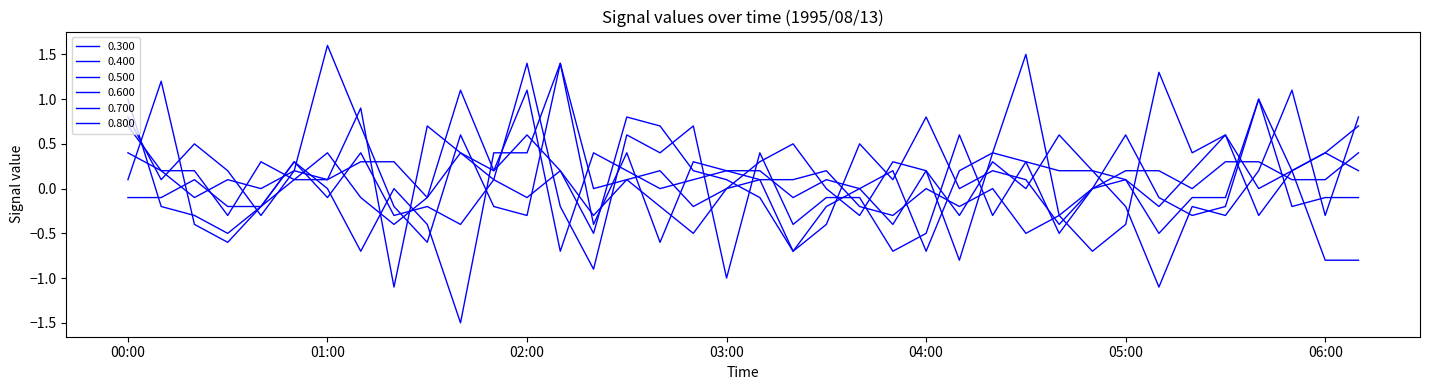

Does the chart display data point markers on the line(s)?

No